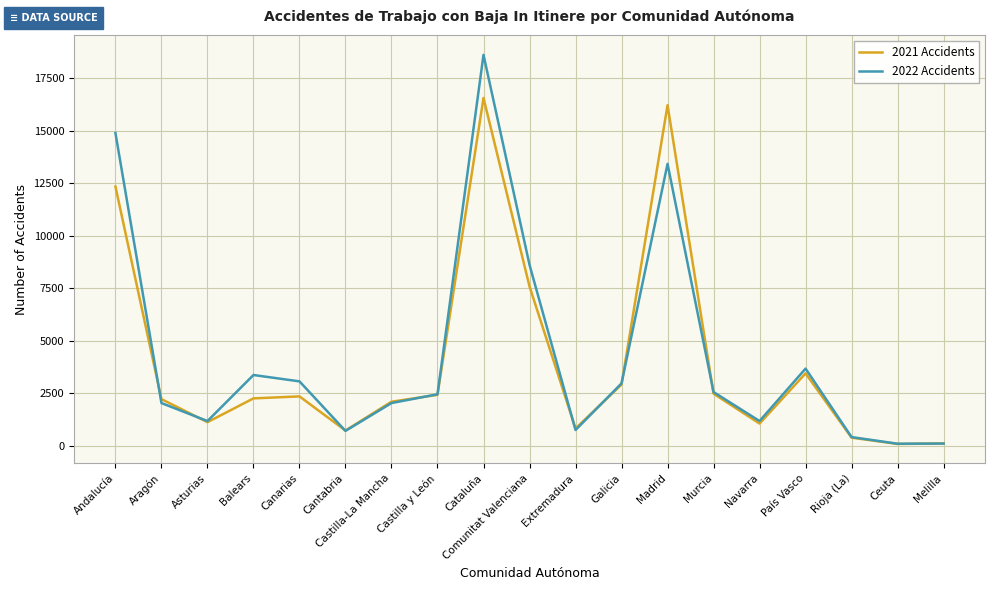

What is the sum of the 2021 Accidents values at Cataluña and Extremadura?

17380